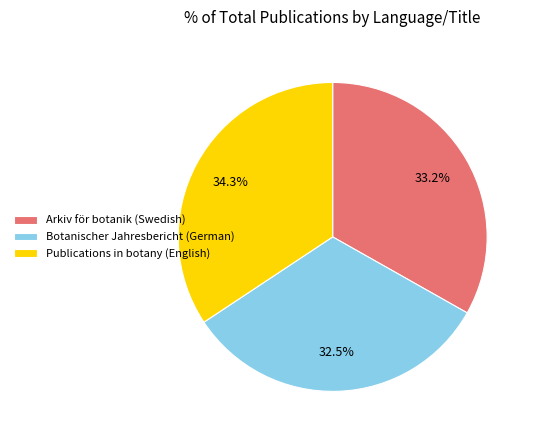

What is the smallest slice in the pie chart?

Botanischer Jahresbericht (German)